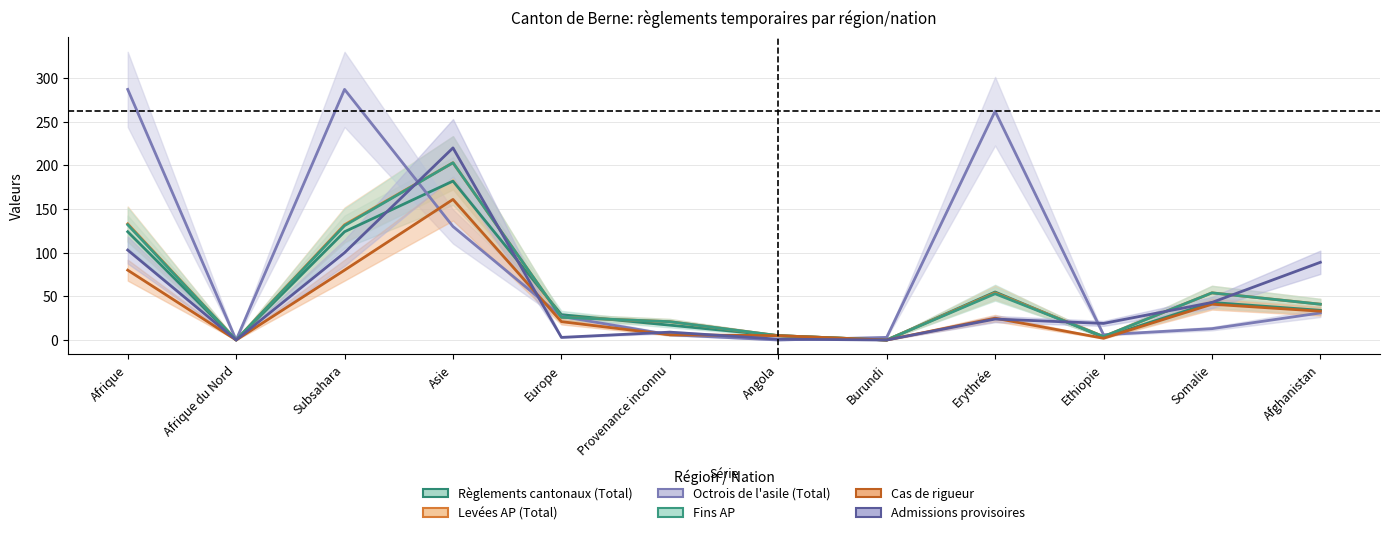

What value does the Cas de rigueur series have at Afghanistan, to the nearest 50?

50